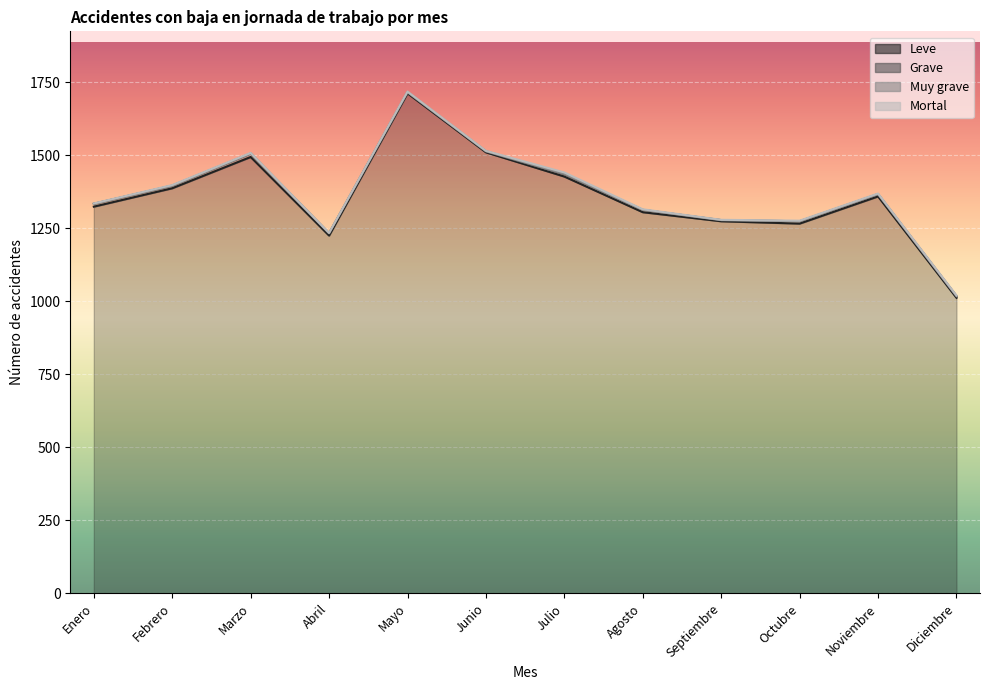

Between Abril and Junio, which is larger?

Junio